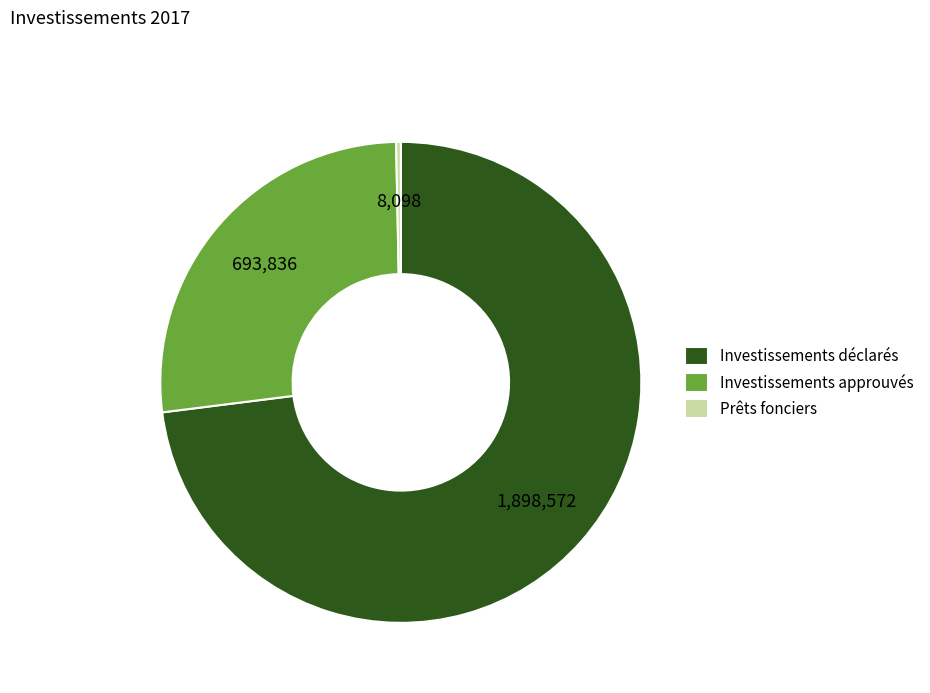

What is the largest slice in the pie chart?

Investissements déclarés